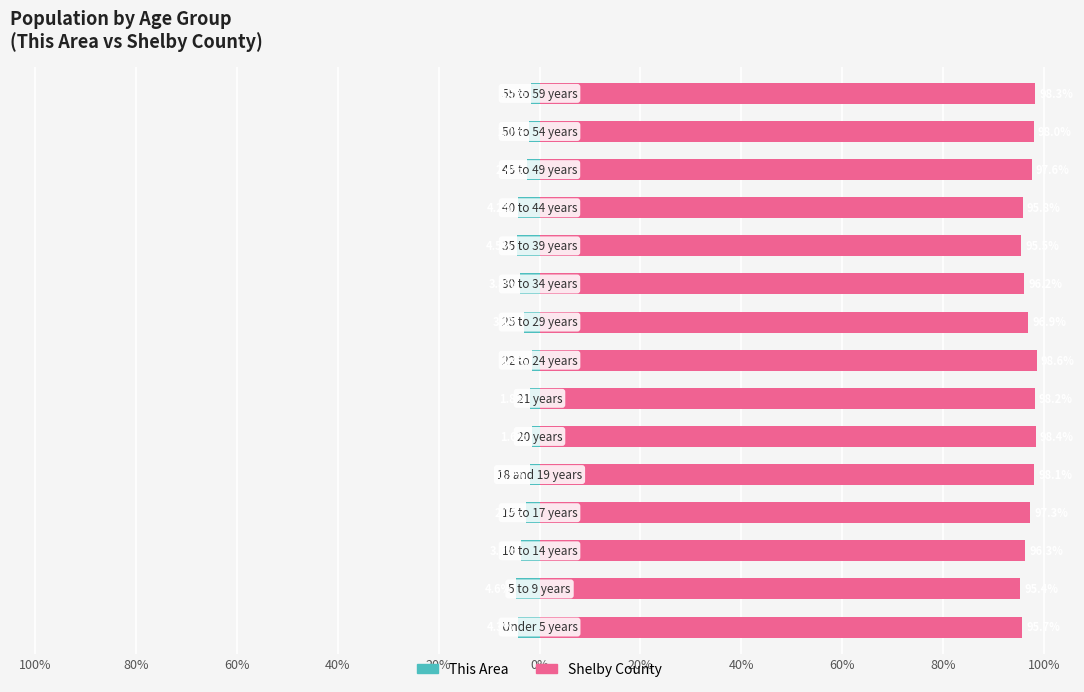

What are all the series names shown in the legend?

This Area, Shelby County